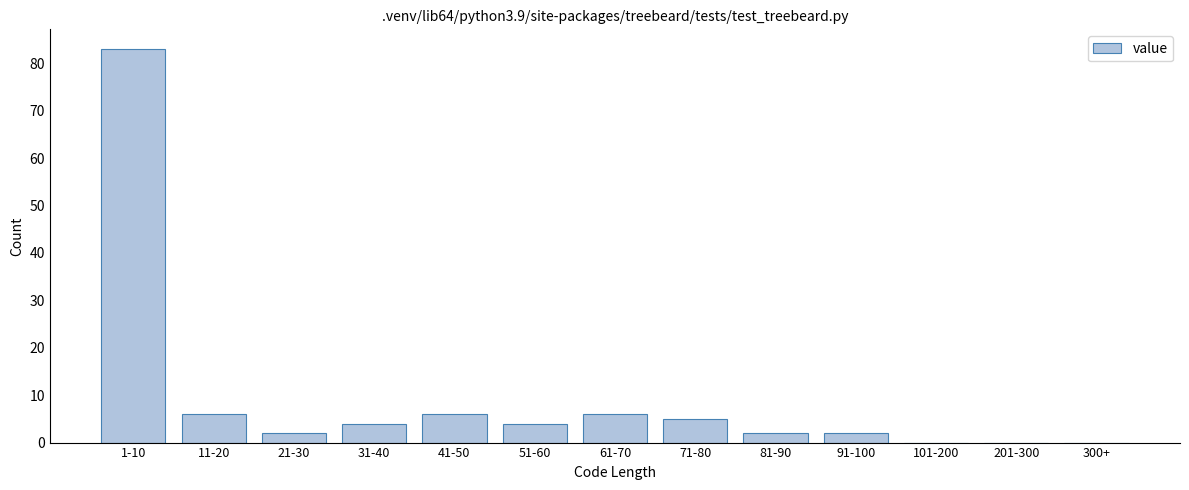

Reading left to right, list all the values displayed in this chart.

1-10=83	11-20=6	21-30=2	31-40=4	41-50=6	51-60=4	61-70=6	71-80=5	81-90=2	91-100=2	101-200=0	201-300=0	300+=0